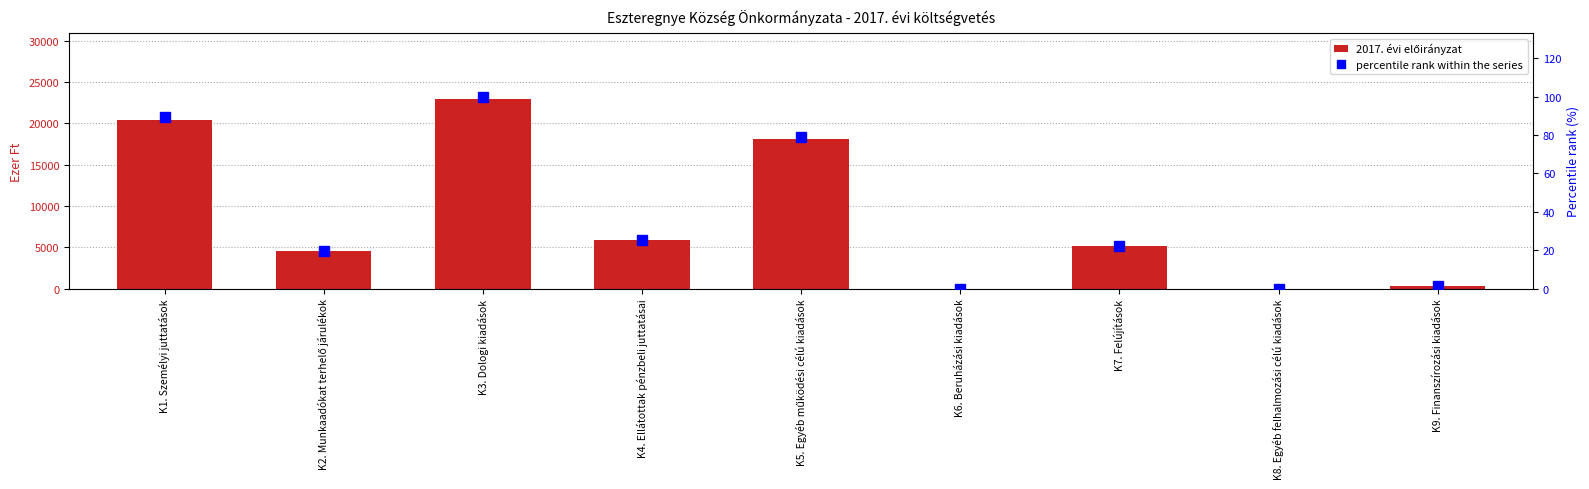

What value does the 2017. évi előirányzat series have at K7. Felújítások?

5150.0